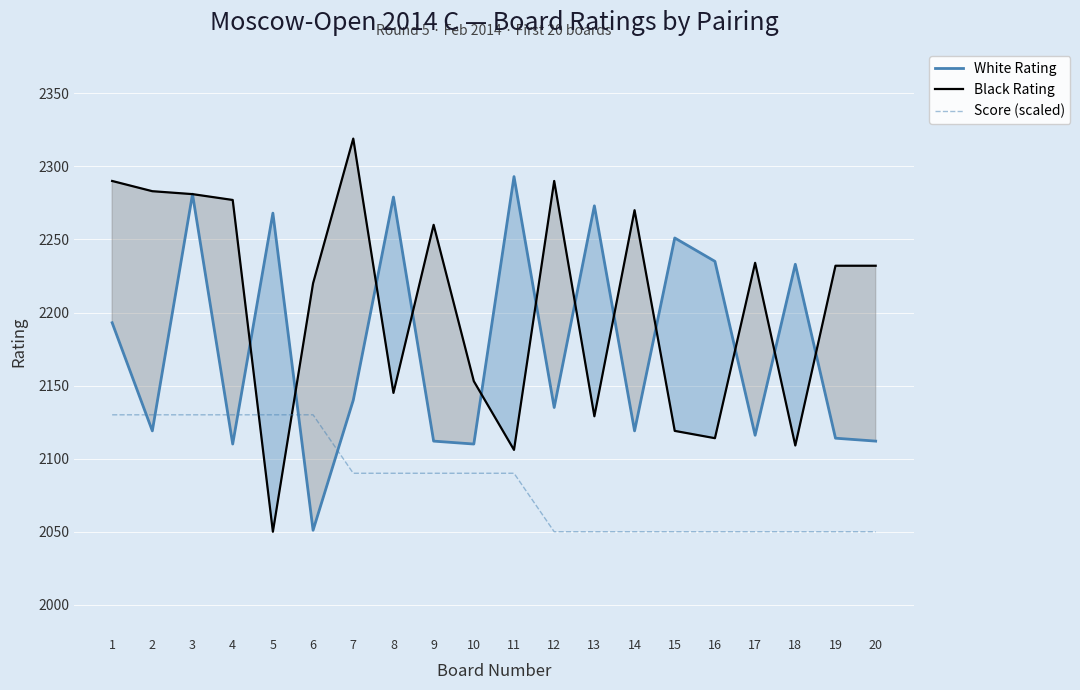

What is the minimum value shown in the chart?

2050